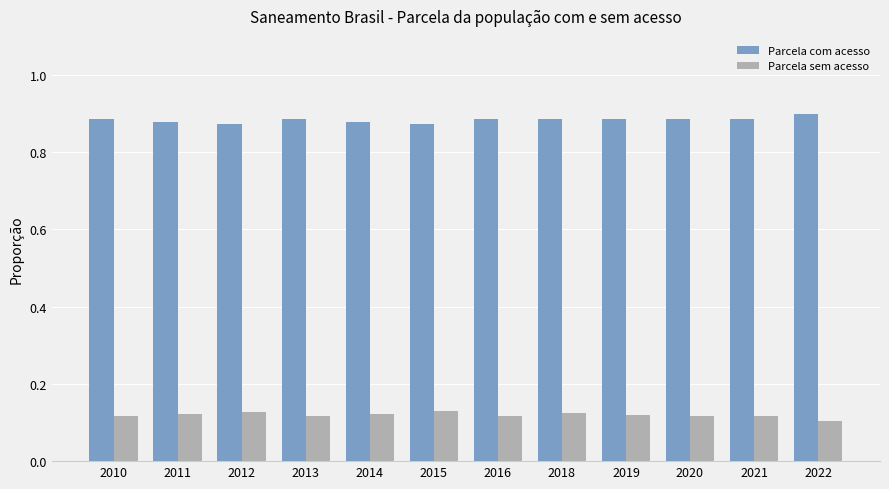

Is it true that Parcela com acesso equals 0.9 at 2016?

True